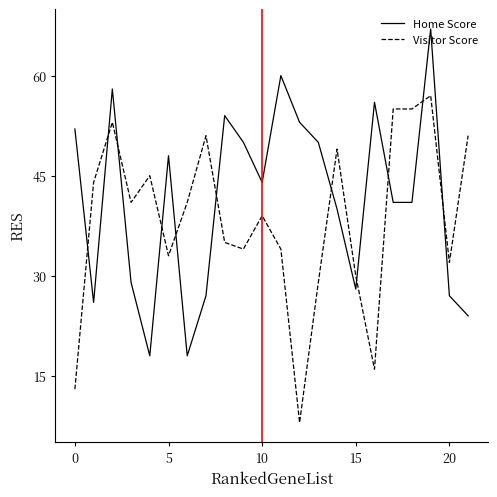

What is the difference between the maximum and minimum values in the Visitor Score series?

49